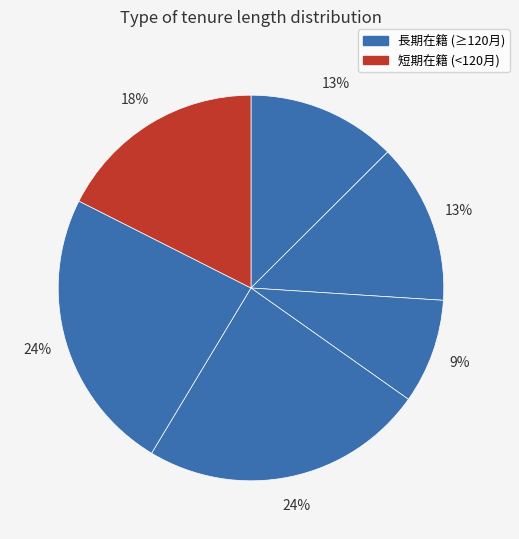

Count the number of slices in the pie.

6